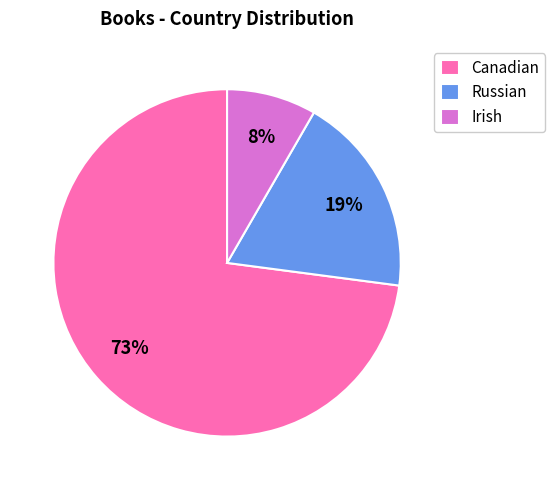

Which has a higher value, Canadian or Irish?

Canadian